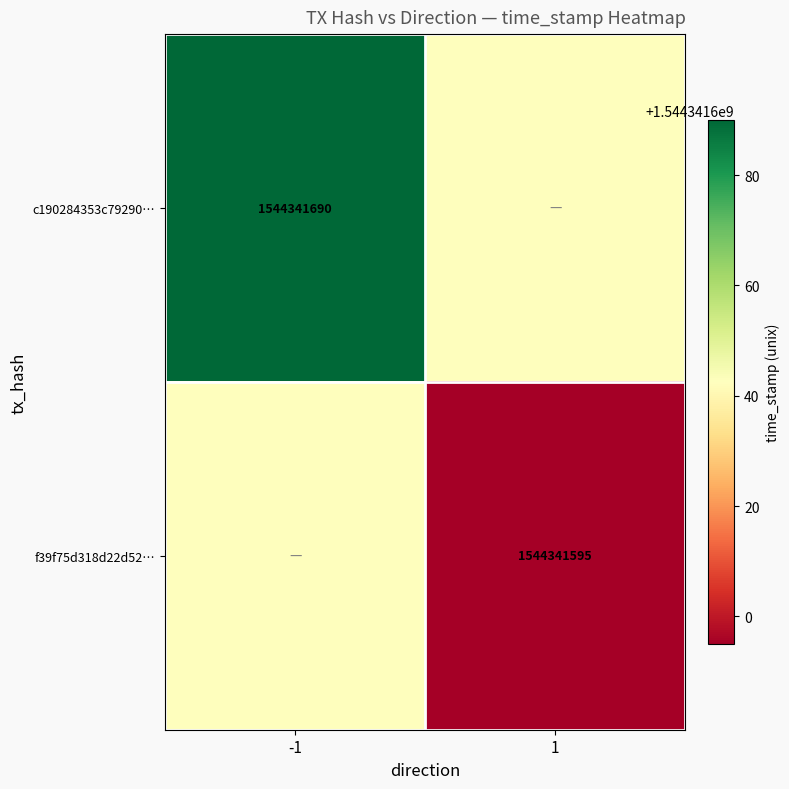

Which series has the largest range (max minus min)?

c190284353c79290c5162227ff89a8940d35596